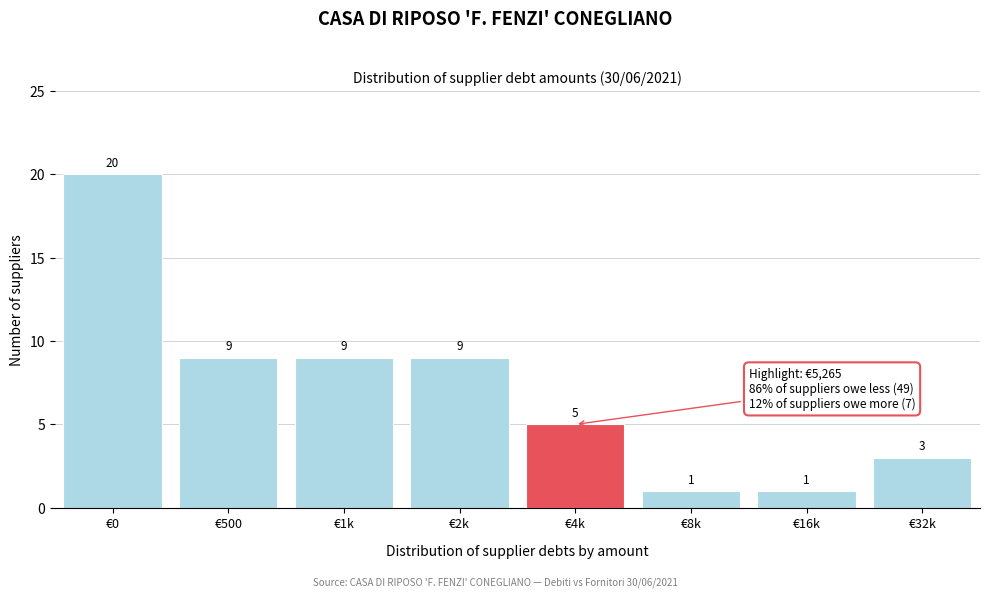

Reading left to right, transcribe all the data shown in this chart.

€0=20	€500=9	€1k=9	€2k=9	€4k=5	€8k=1	€16k=1	€32k=3